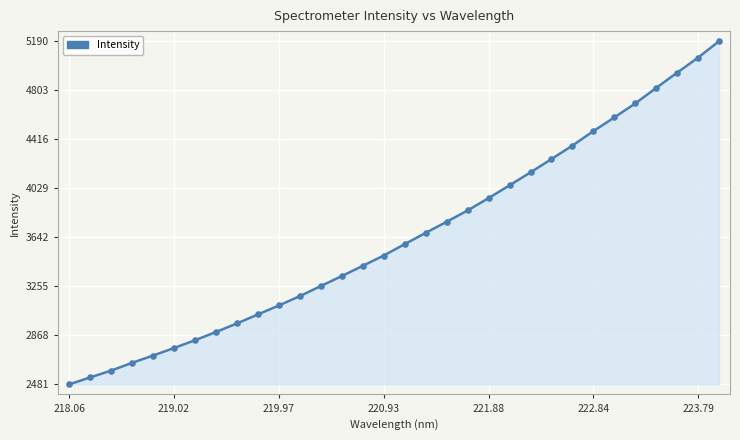

What is the difference between the maximum and minimum values?

2708.7